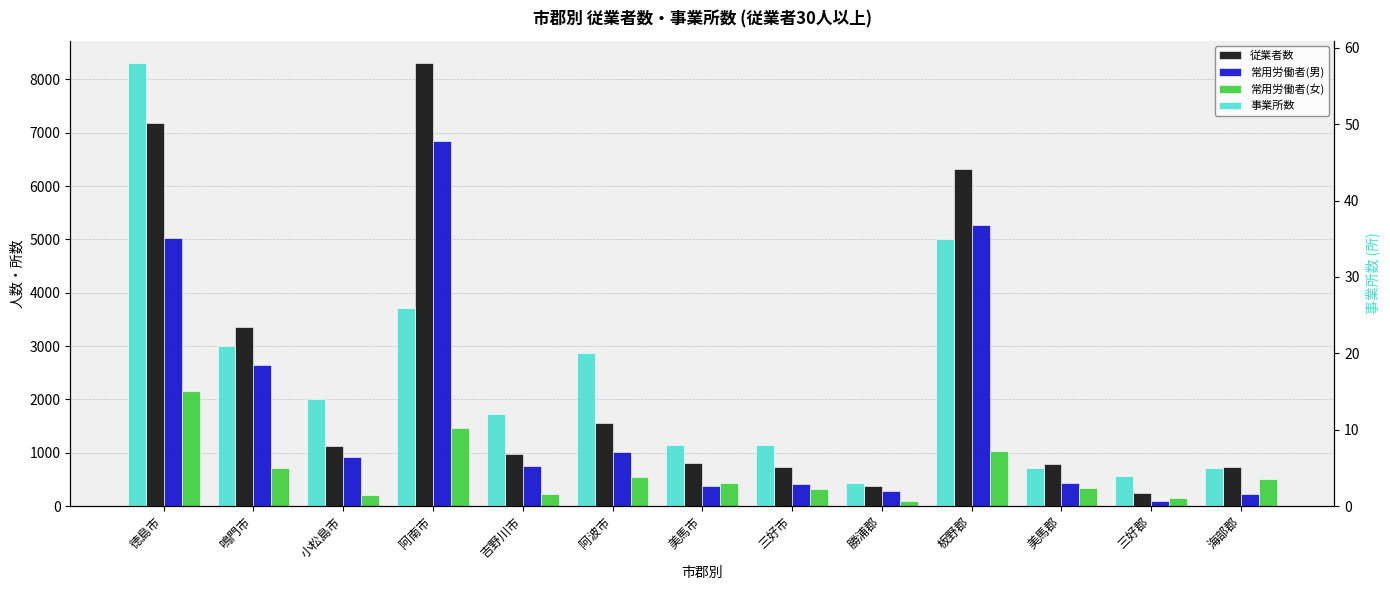

Which has a higher value, 阿波市 or 美馬郡?

阿波市